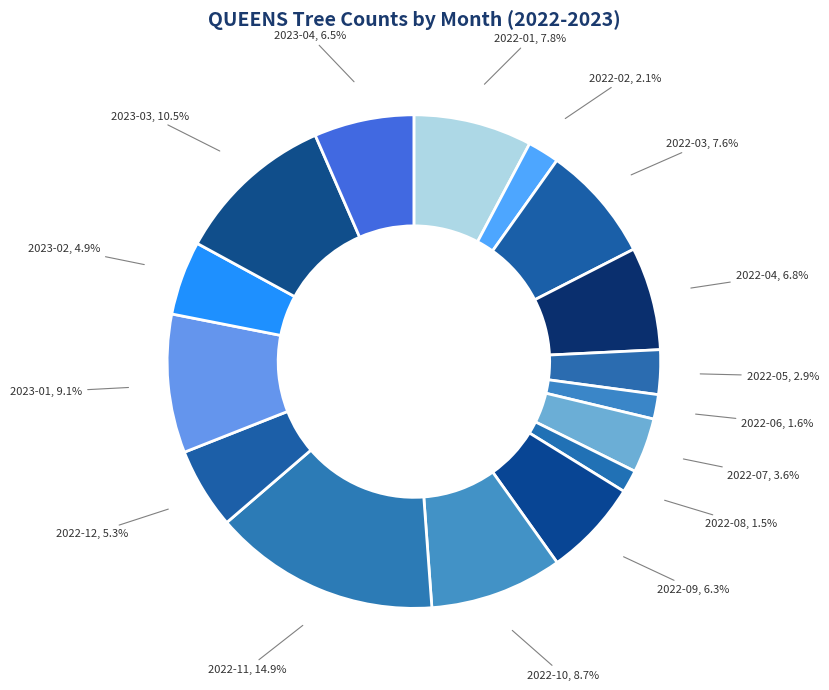

What percentage is NOT represented by 2022-09?

93.7%